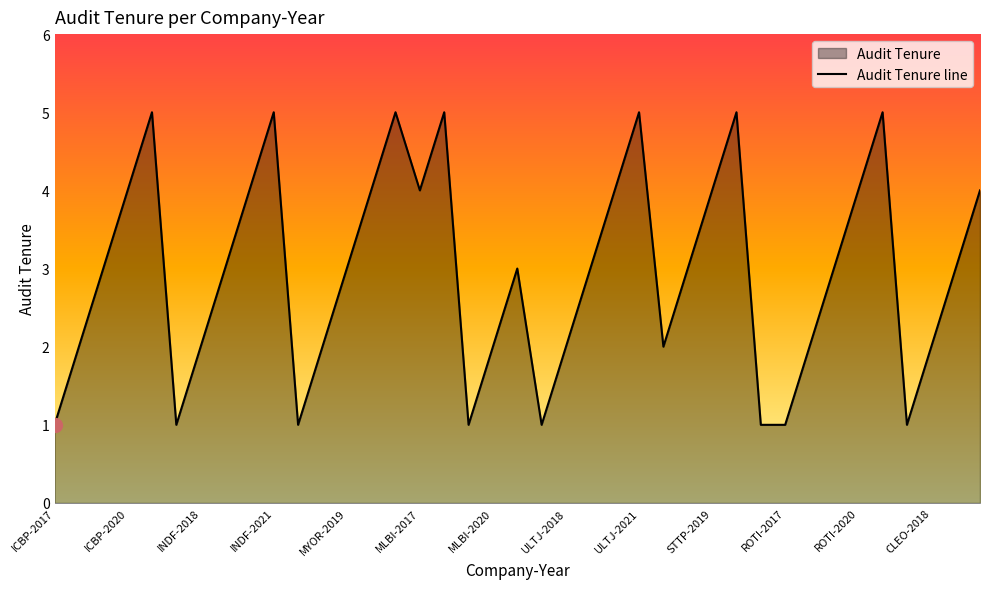

Count the number of categories in the chart.

39